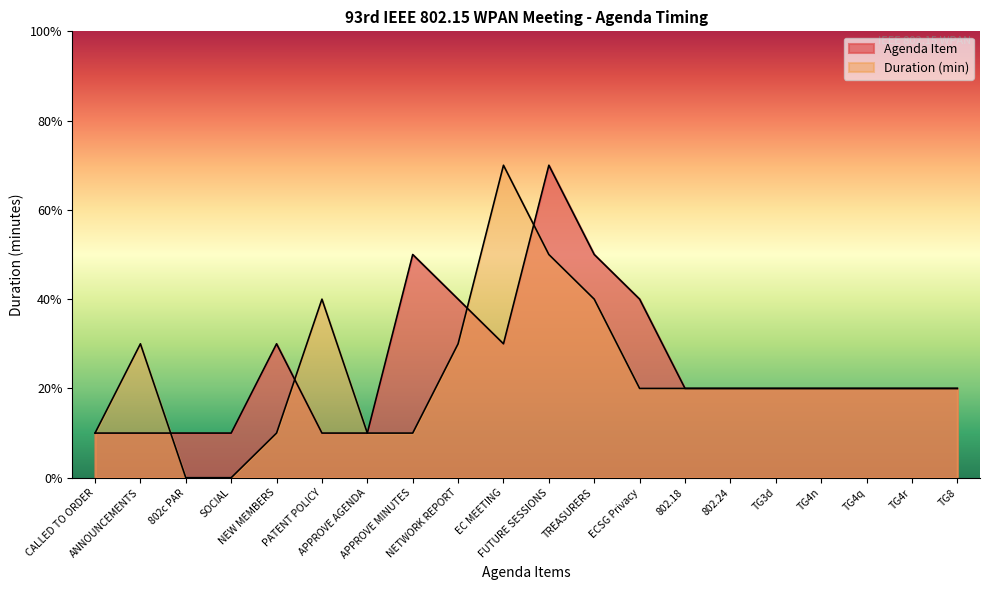

What is the highest value of the Duration (min) series?

7